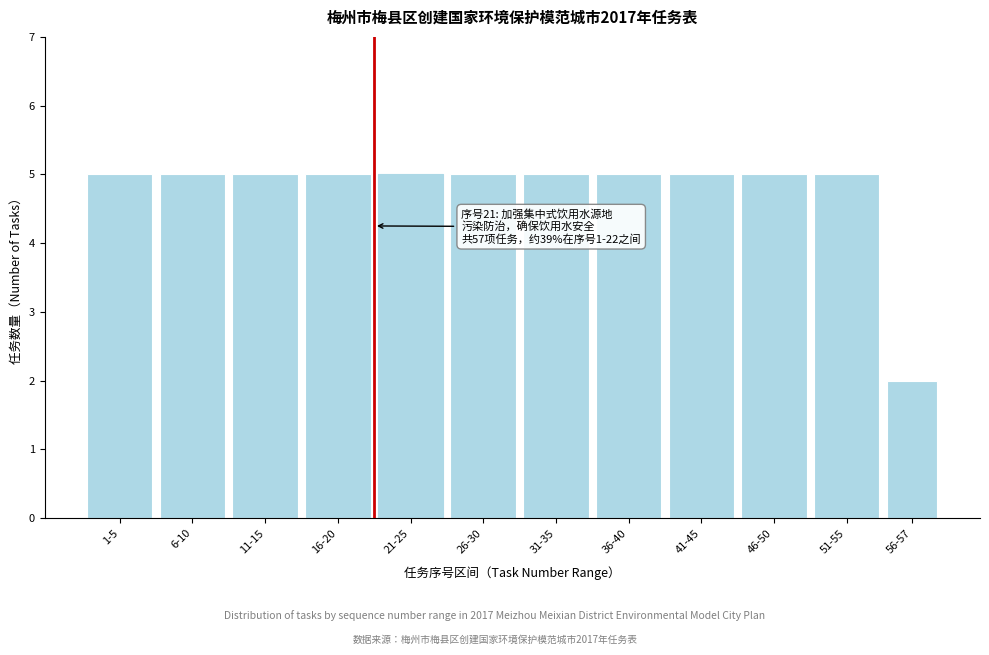

Reading left to right, list all the values displayed in this chart.

5	5	5	5	5	5	5	5	5	5	5	2